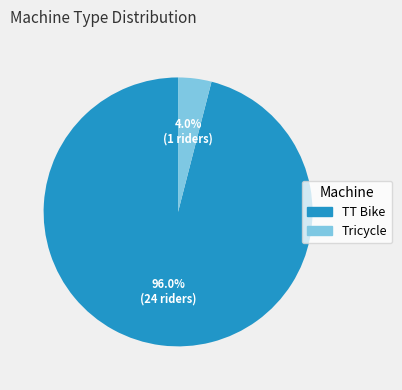

To the nearest percent, what percentage of the pie is TT Bike?

96%